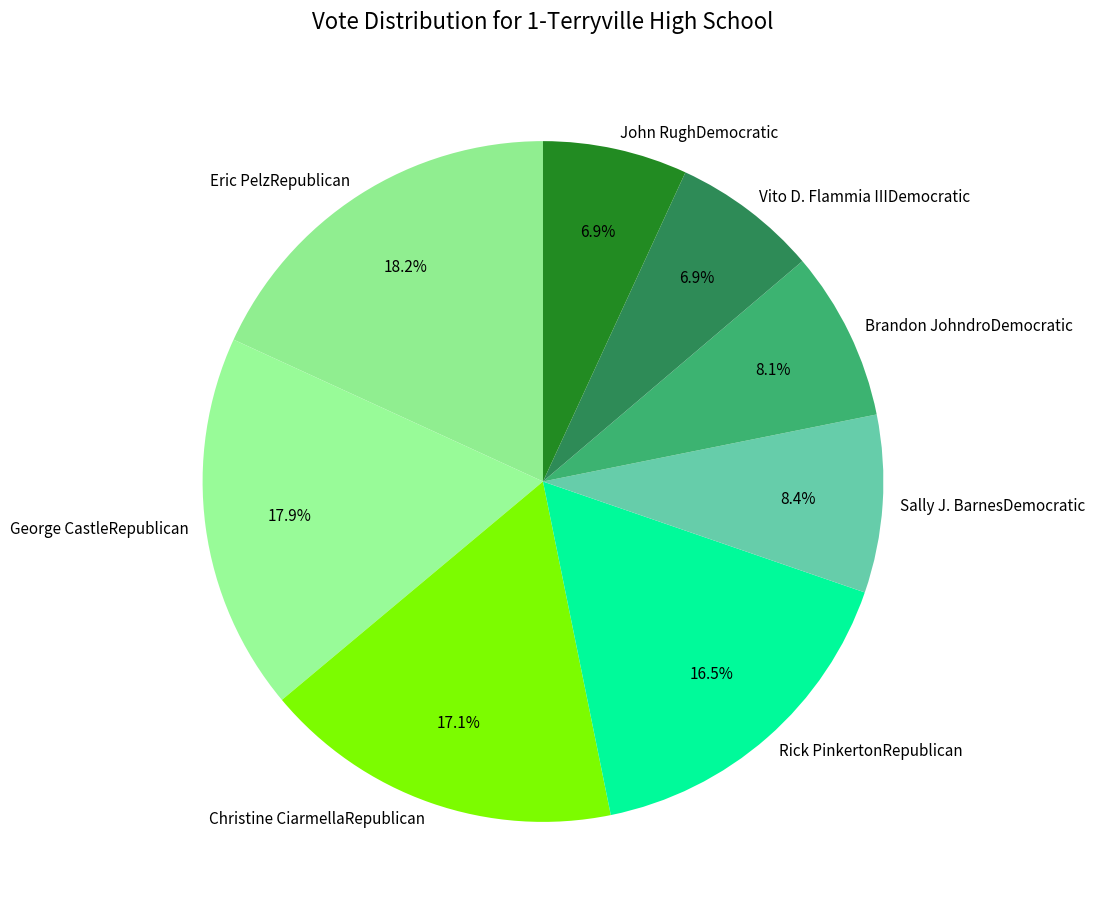

How much of the chart is everything except Rick PinkertonRepublican?

83.5%